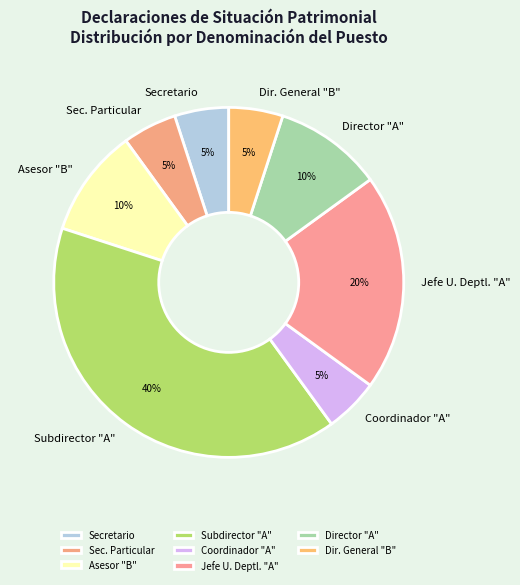

Which has a higher value, Director "A" or Sec. Particular?

Director "A"